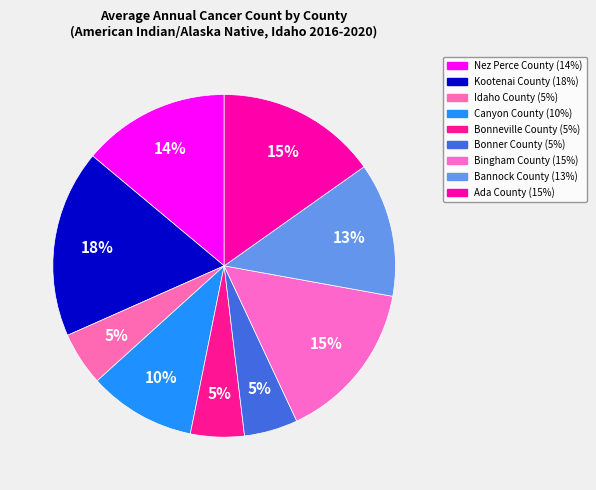

To the nearest percent, what percentage of the pie is Ada County?

15%